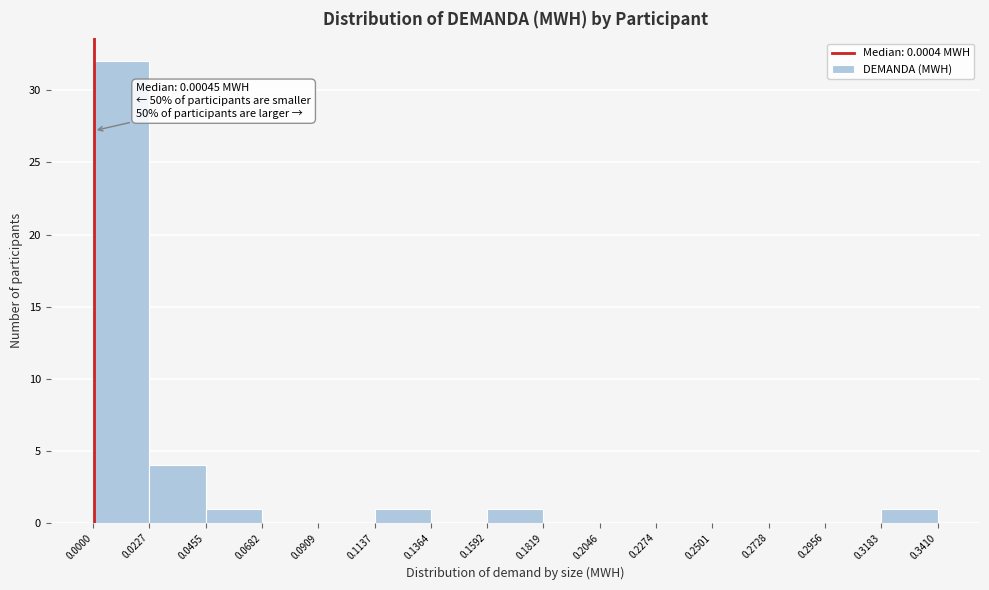

Which range on the x-axis has the tallest bar?

0.0000 to 0.0227